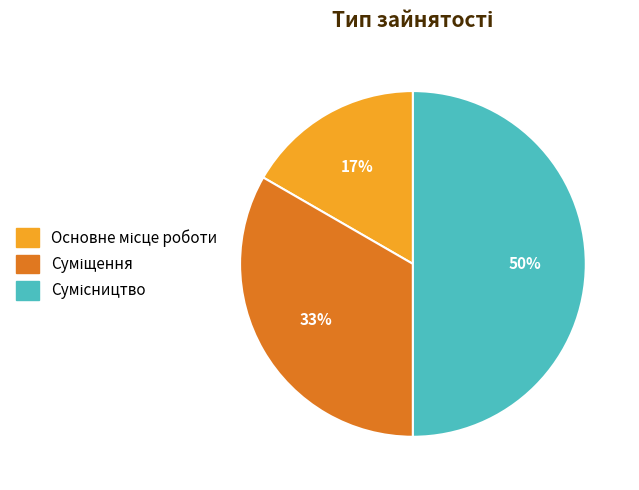

To the nearest percent, what is the average slice percentage?

33%